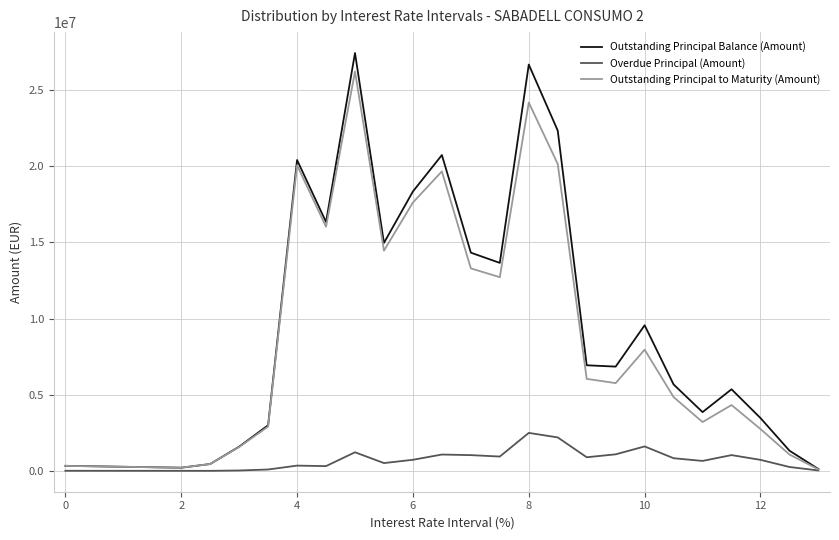

Which series has the largest range (max minus min)?

Outstanding Principal Balance (Amount)